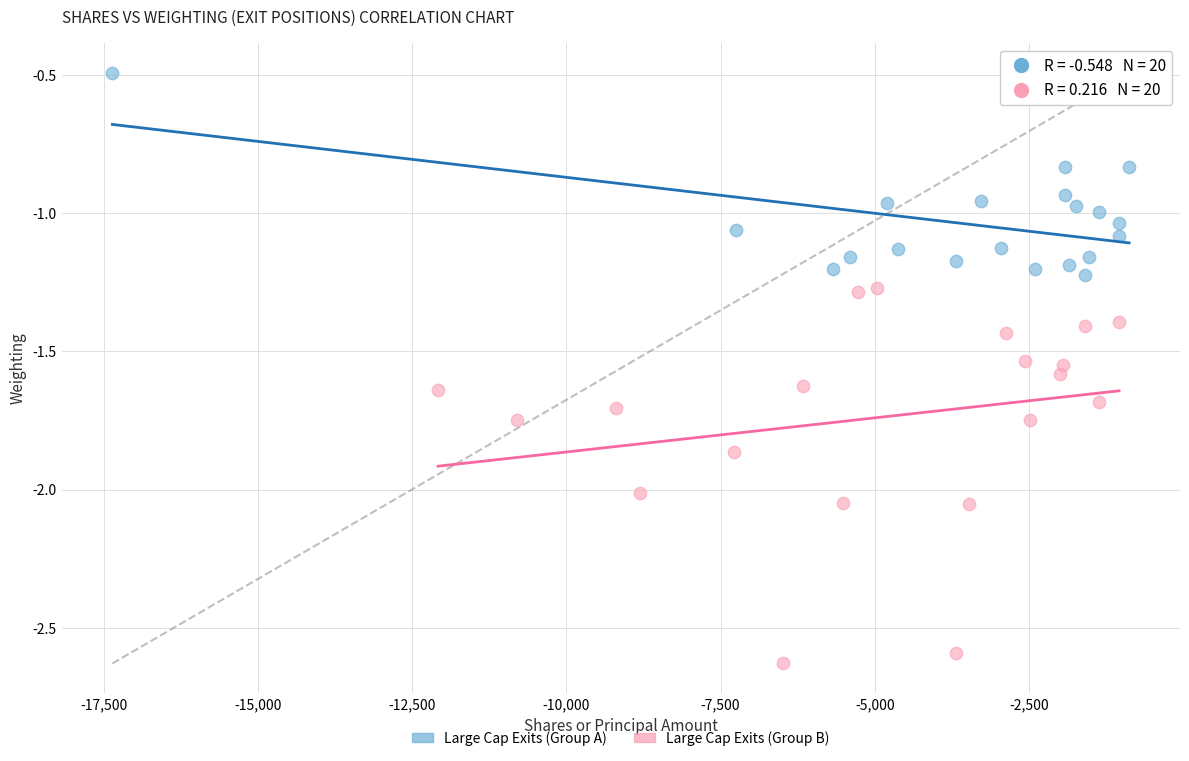

What are all the series names shown in the legend?

Large Cap Exits (Group A), Large Cap Exits (Group B)